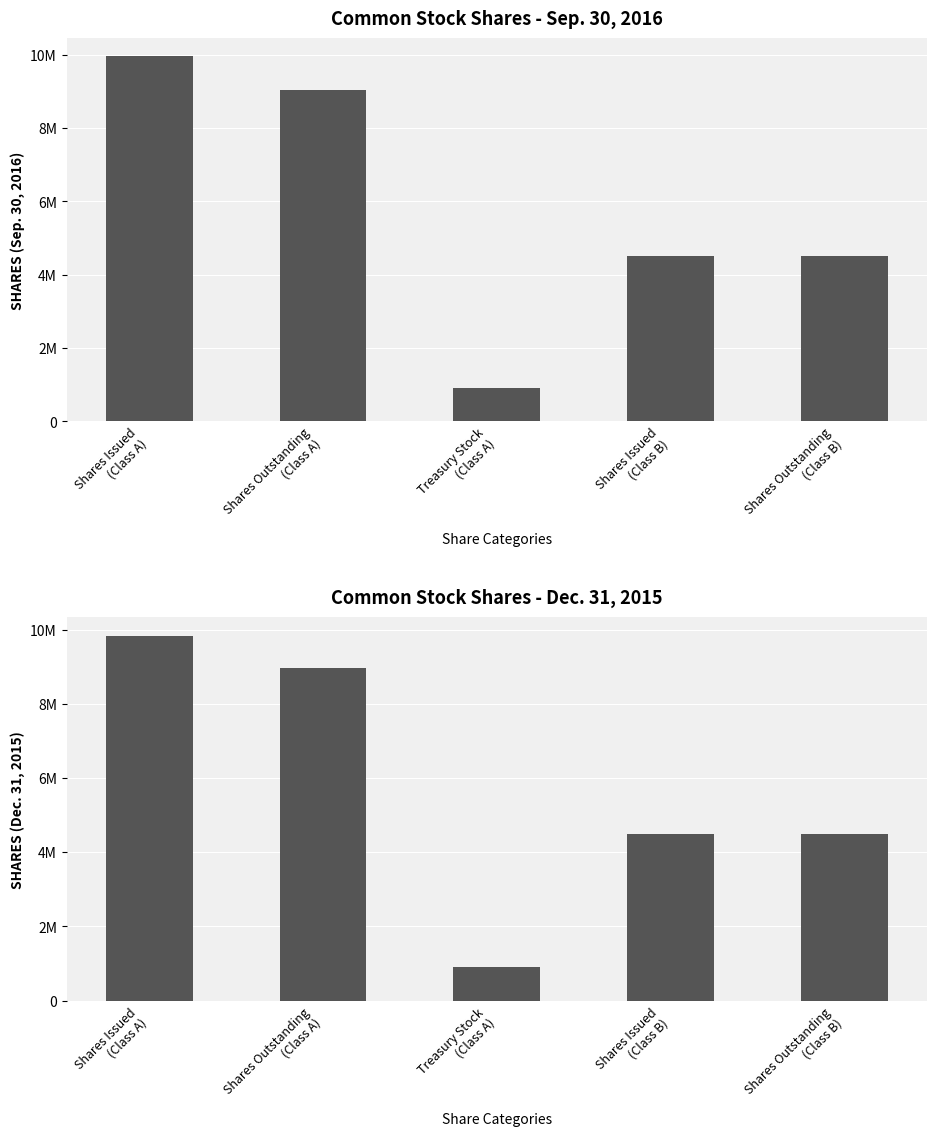

List the series in order of their peak value, highest first.

Sep. 30, 2016, Dec. 31, 2015